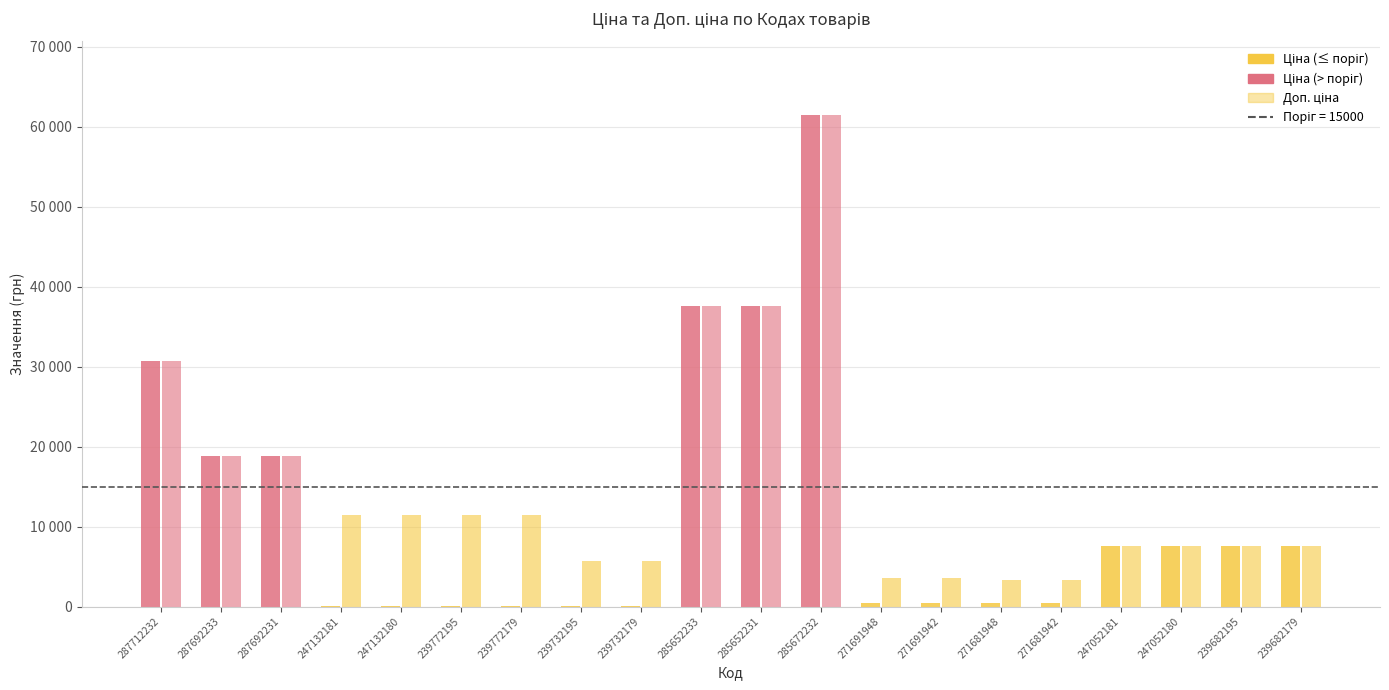

What is the sum of all Доп. ціна values?

306123.2